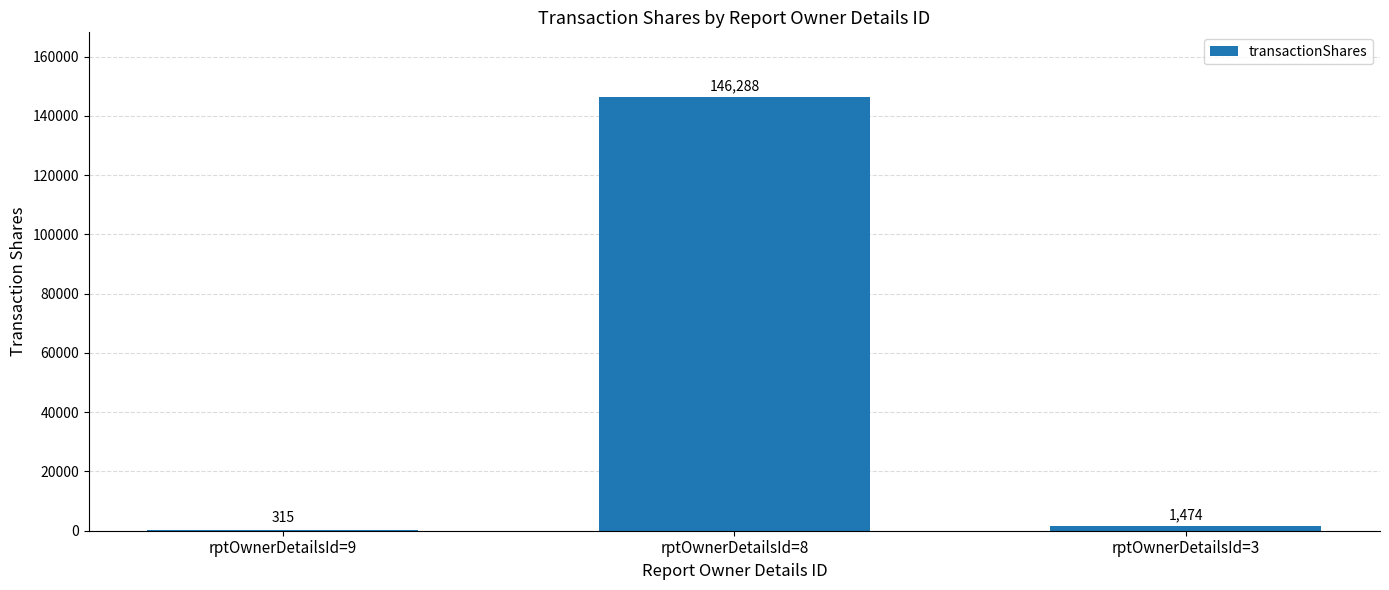

Count the number of categories in the chart.

3